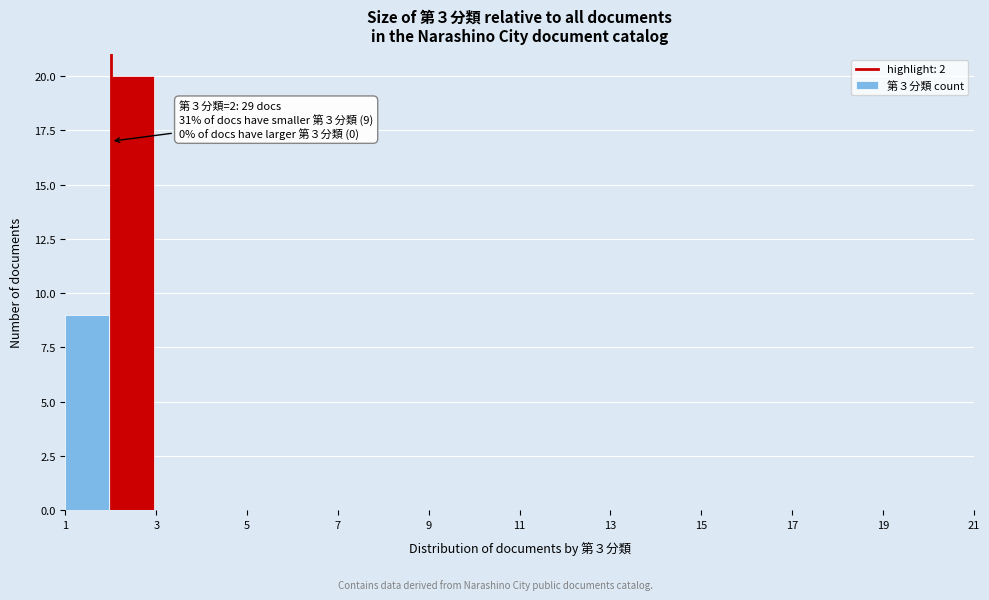

Which range on the x-axis has the tallest bar?

2 to 3